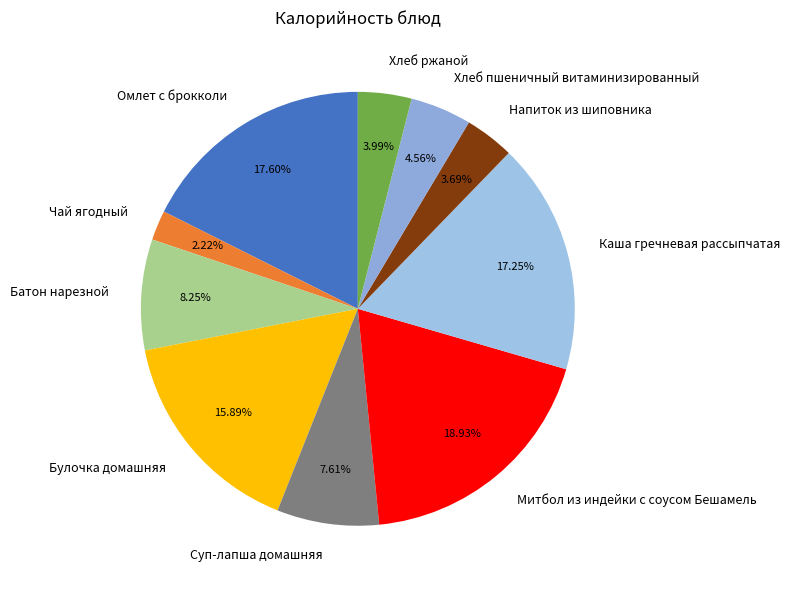

To the nearest percent, what portion does Чай ягодный represent?

2%